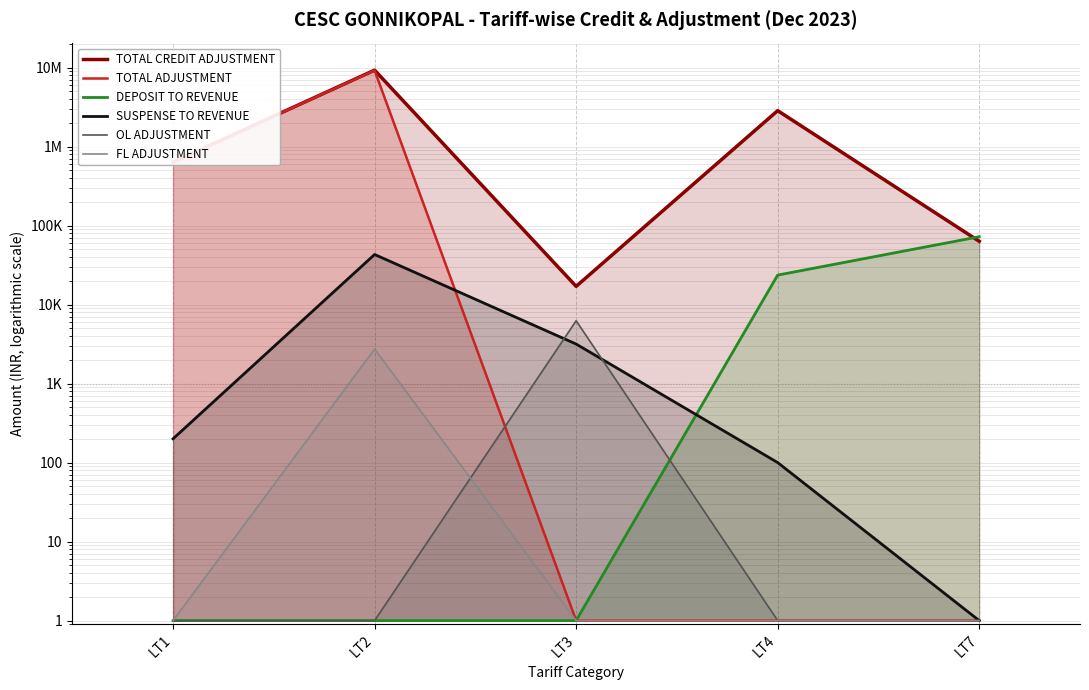

Reading left to right, list all the values displayed in this chart.

TOTAL CREDIT ADJUSTMENT: LT1=634635.2	LT2=9266956.9	LT3=16993.7	LT4=2845190.5	LT7=63182.0
TOTAL ADJUSTMENT: LT1=634435.2	LT2=9200654.7	LT3=1.0	LT4=1.0	LT7=1.0
DEPOSIT TO REVENUE: LT1=1.0	LT2=1.0	LT3=1.0	LT4=23600.0	LT7=72200.0
SUSPENSE TO REVENUE: LT1=200.0	LT2=43029.0	LT3=3163.0	LT4=100.0	LT7=1.0
OL ADJUSTMENT: LT1=1.0	LT2=1.0	LT3=6241.0	LT4=1.0	LT7=1.0
FL ADJUSTMENT: LT1=1.0	LT2=2736.0	LT3=1.0	LT4=1.0	LT7=1.0